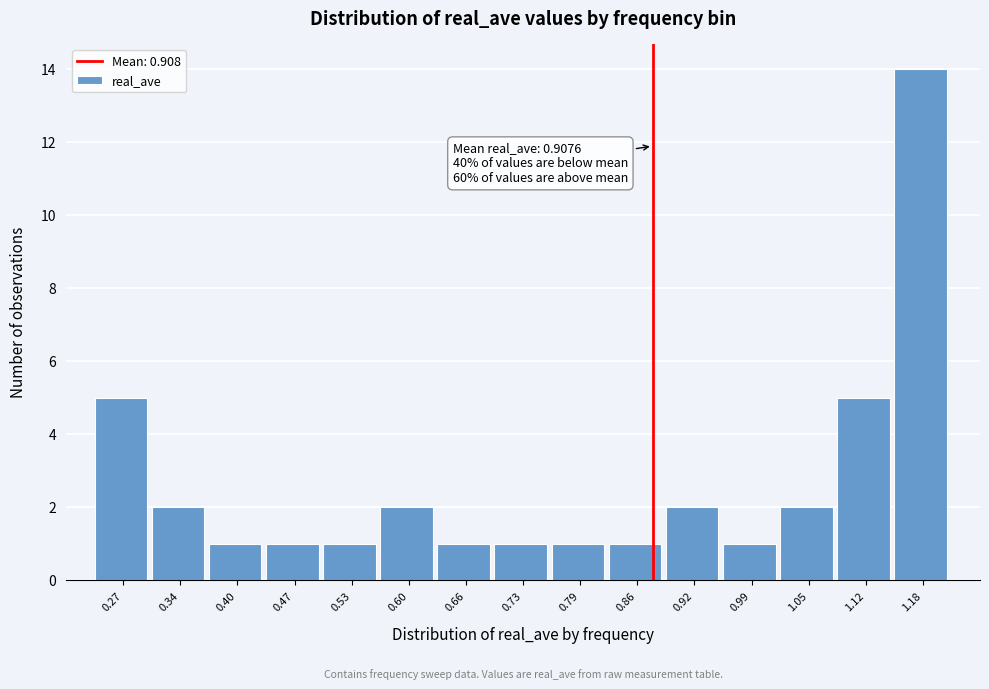

Reading left to right, what are all the values shown in this chart?

5	2	1	1	1	2	1	1	1	1	2	1	2	5	14